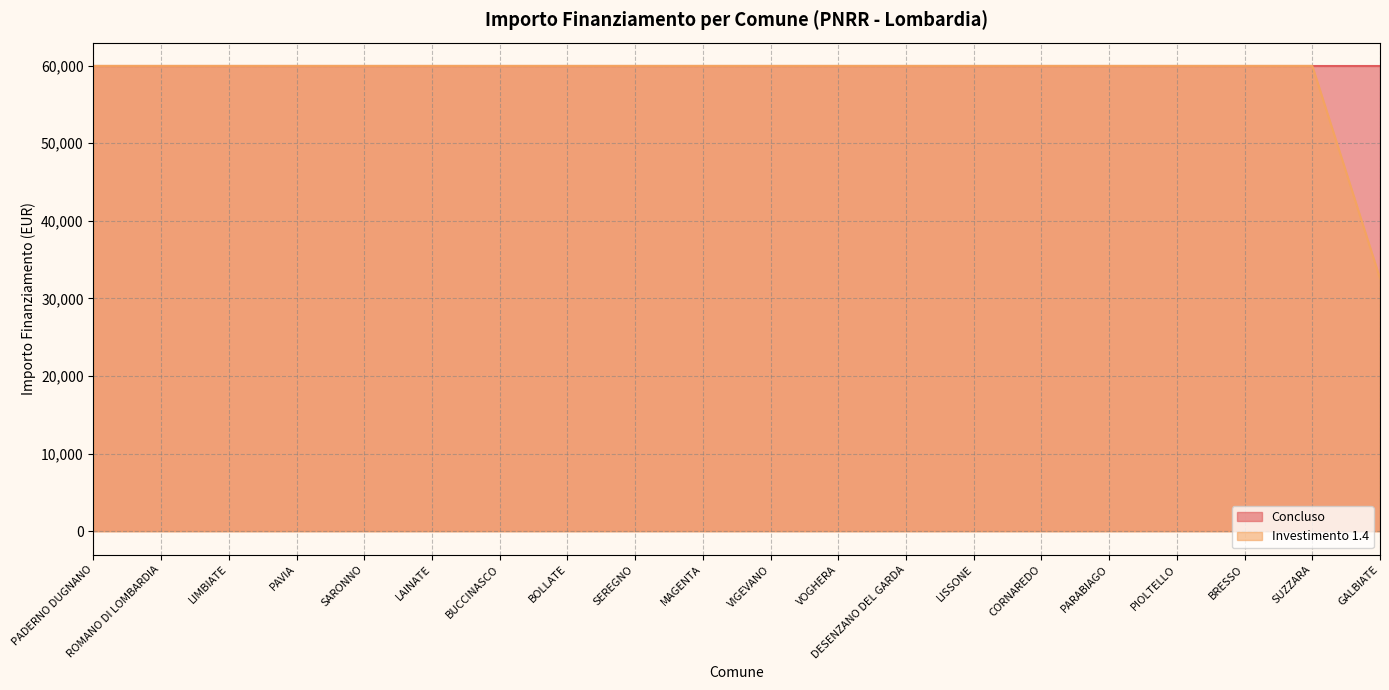

The value at LIMBIATE is 94130. True or false?

False